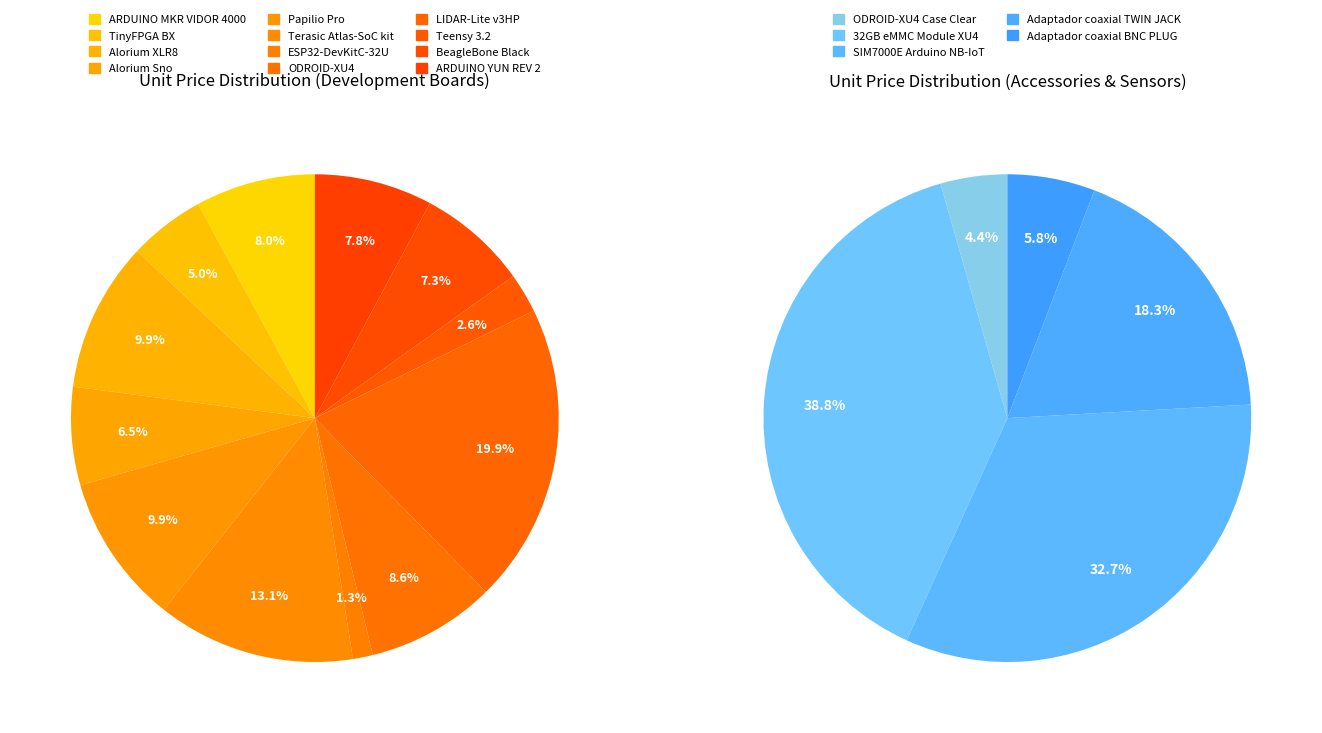

The ARDUINO YUN REV 2 slice represents 21% of the pie. True or false?

False